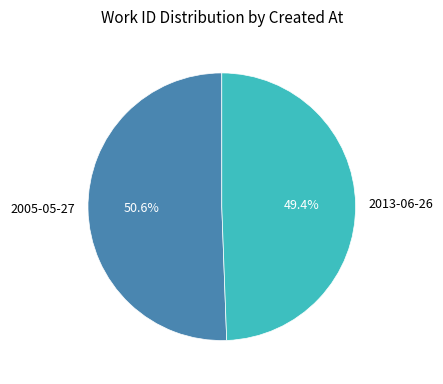

Which slice is the largest?

2005-05-27